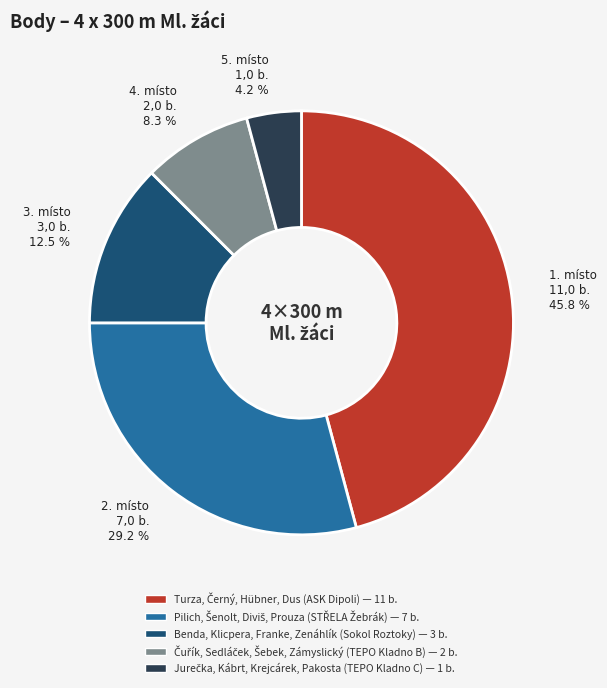

Does any single category account for the majority?

No